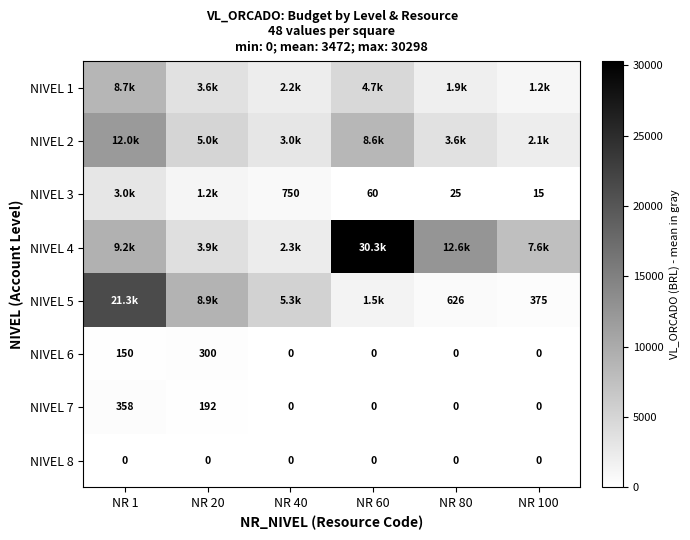

What is the difference between the highest and lowest values at NR 100?

7574.5